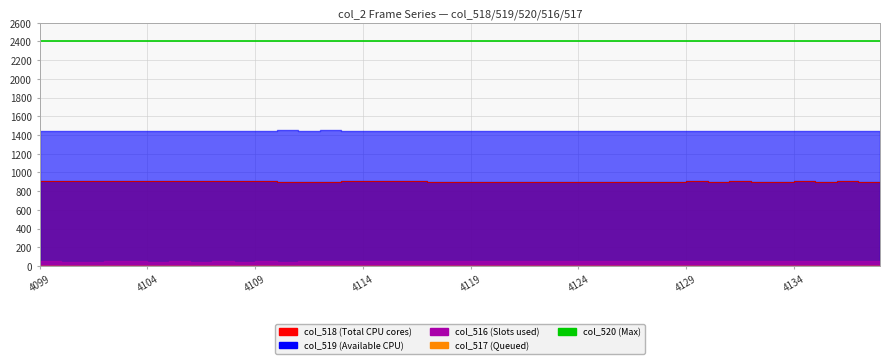

Which series has the widest spread of values?

col_518 line